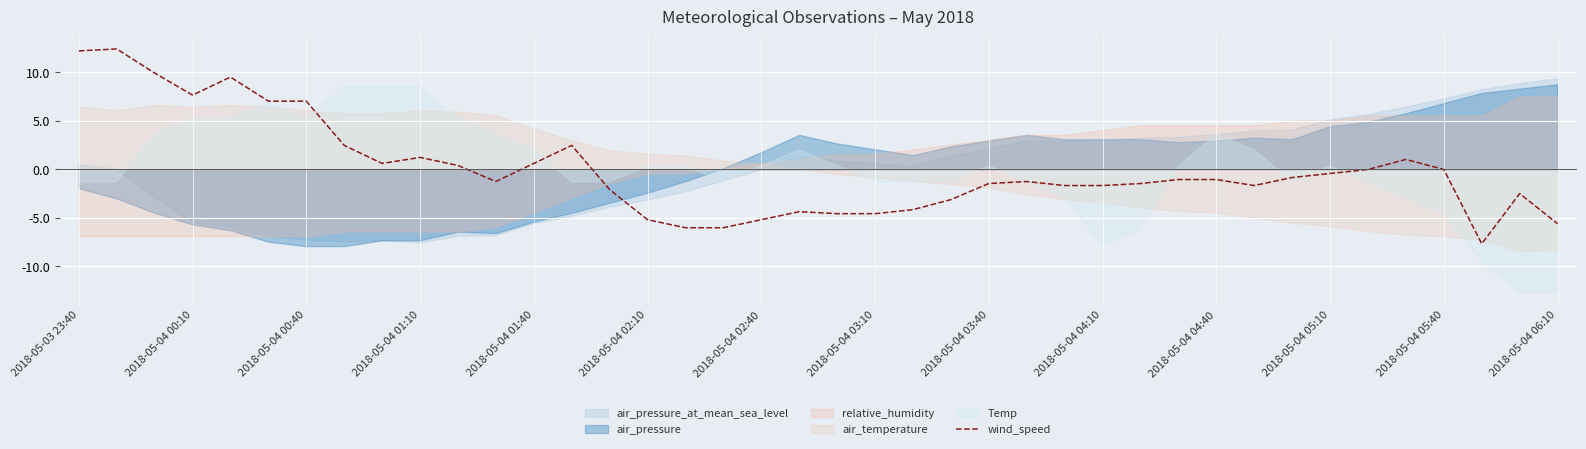

How many points are higher than both their immediate neighbors (excluding endpoints)?

8